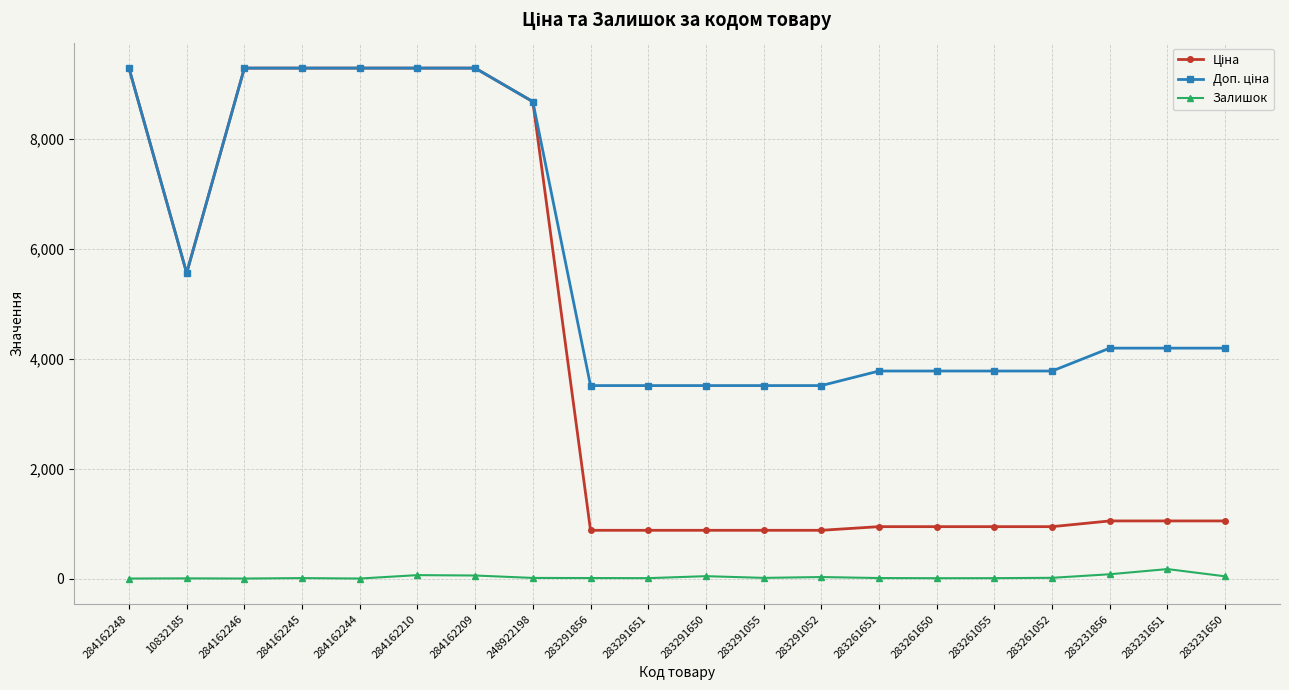

What is the total value across all series at 284162244?

18580.9